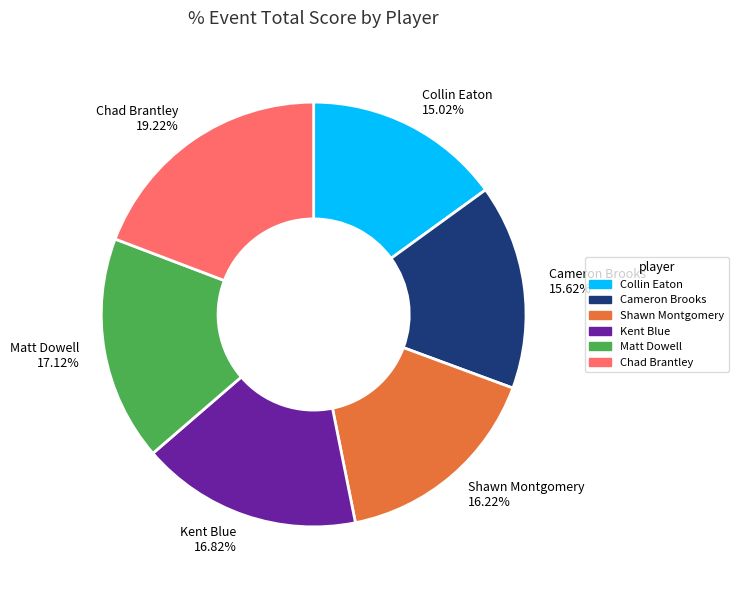

How much of the chart is everything except Collin Eaton?

85.0%